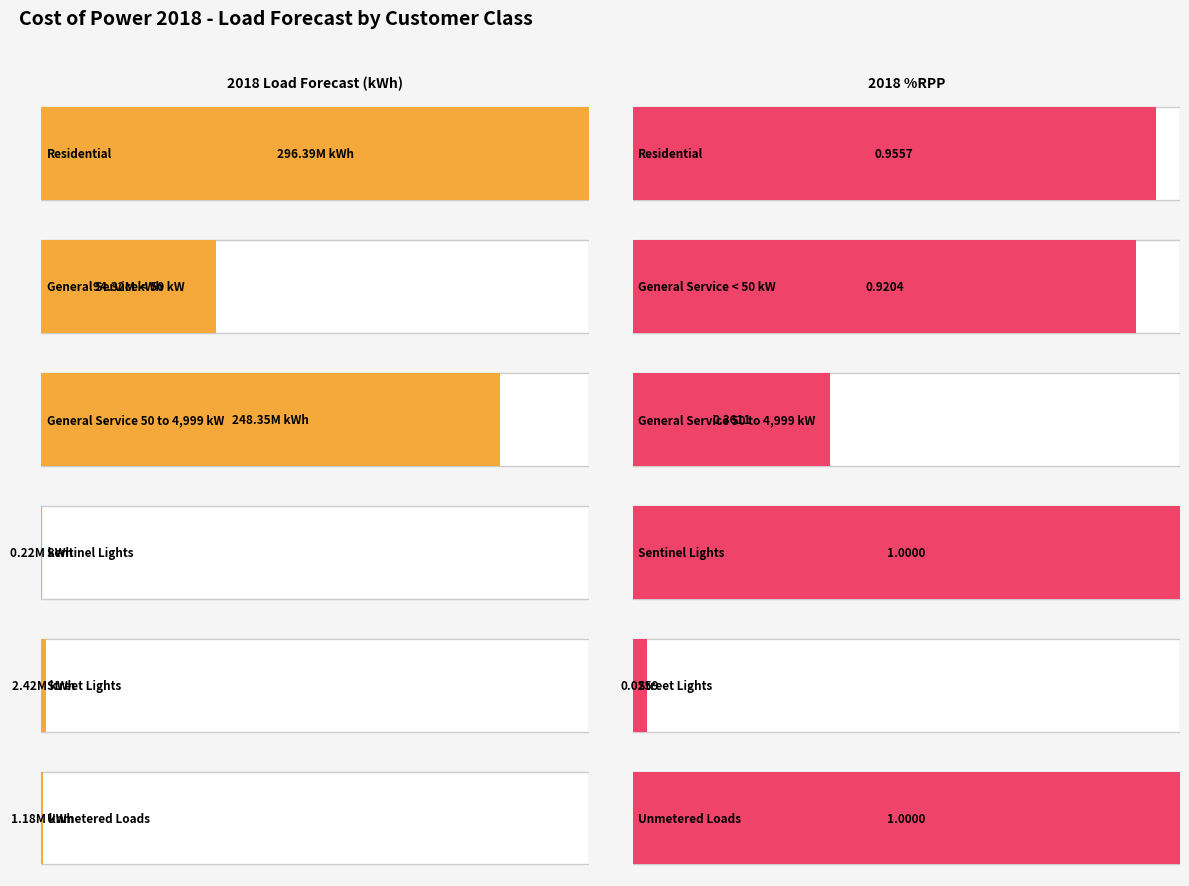

Reading left to right, what are all the values shown in this chart?

Residential: 296393596.4	1.0
General Service < 50 kW: 94320130.2	0.9
General Service 50 to 4,999 kW: 248349152.5	0.4
Sentinel Lights: 218403.3	1.0
Street Lights: 2415792.9	0.0
Unmetered Loads: 1176821.5	1.0